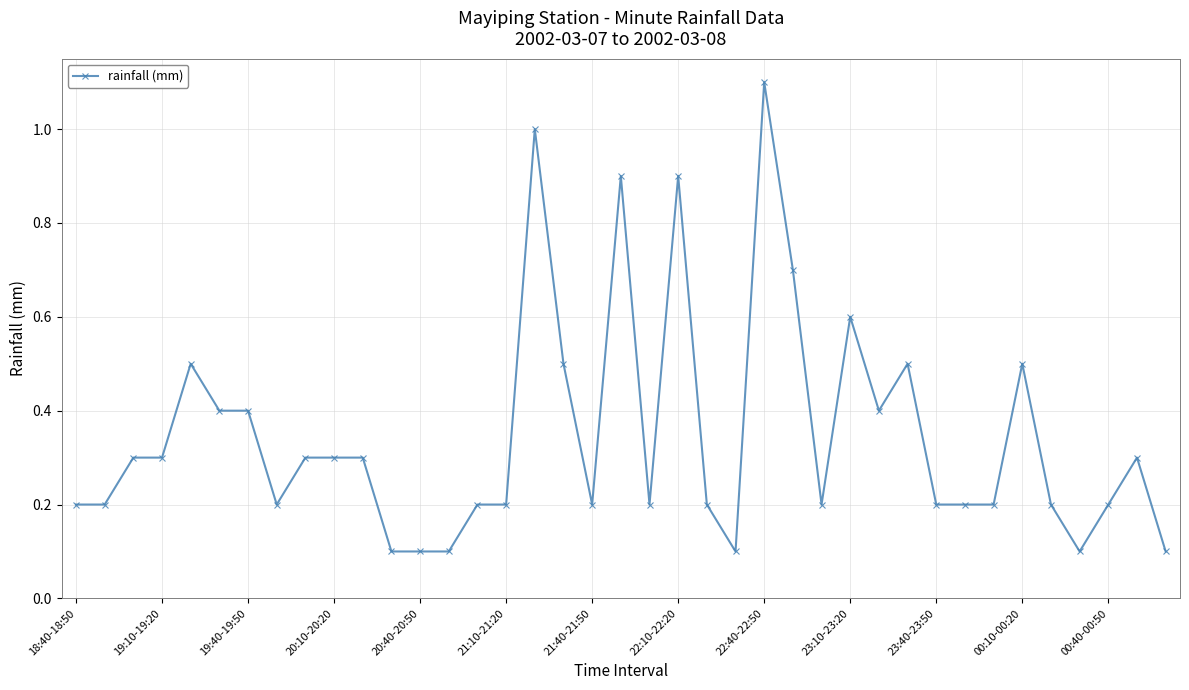

What is the maximum value shown in the chart?

1.1